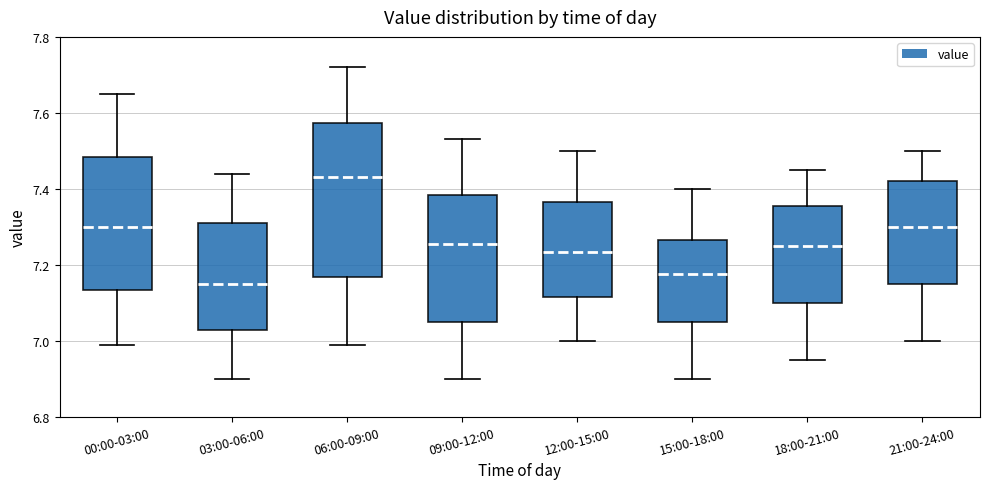

Which box has the lowest median line?

03:00-06:00